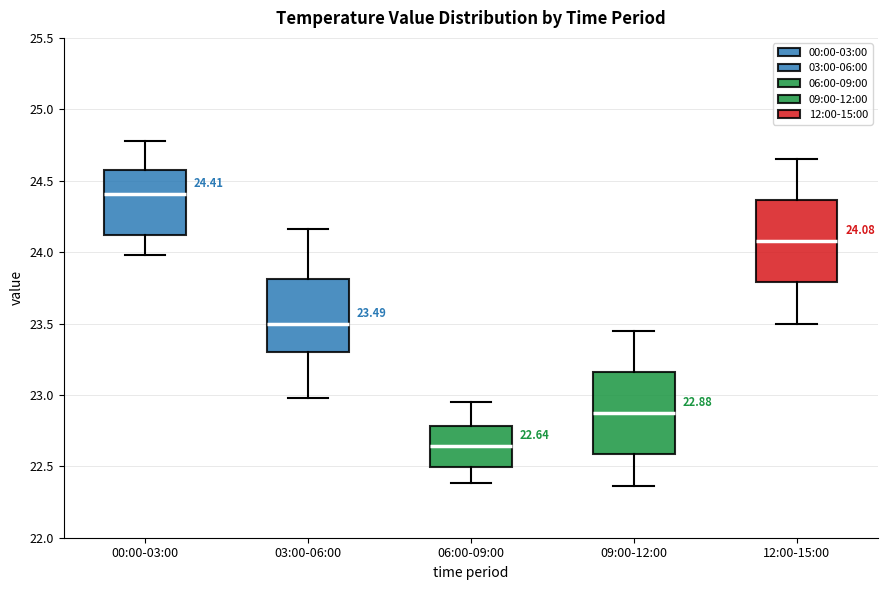

Which box has the lowest median line?

06:00-09:00